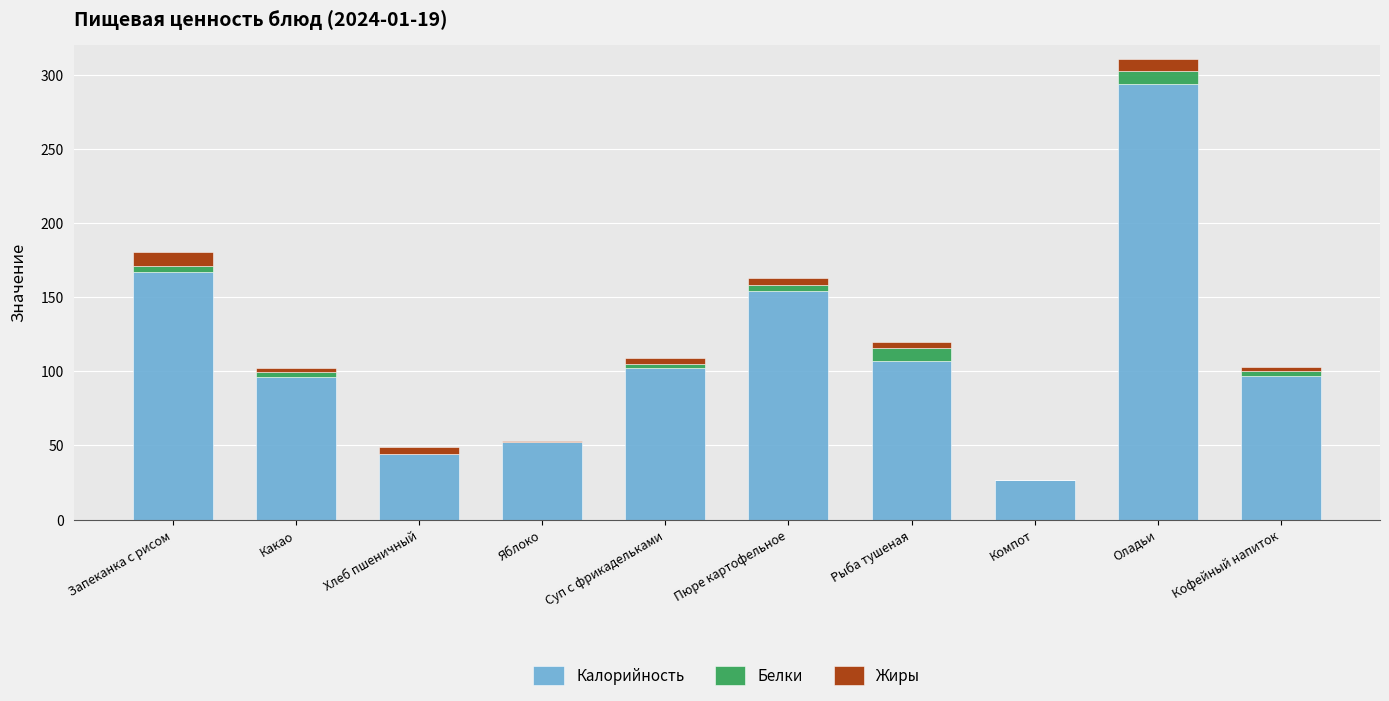

What is the highest value of the Калорийность series?

294.0